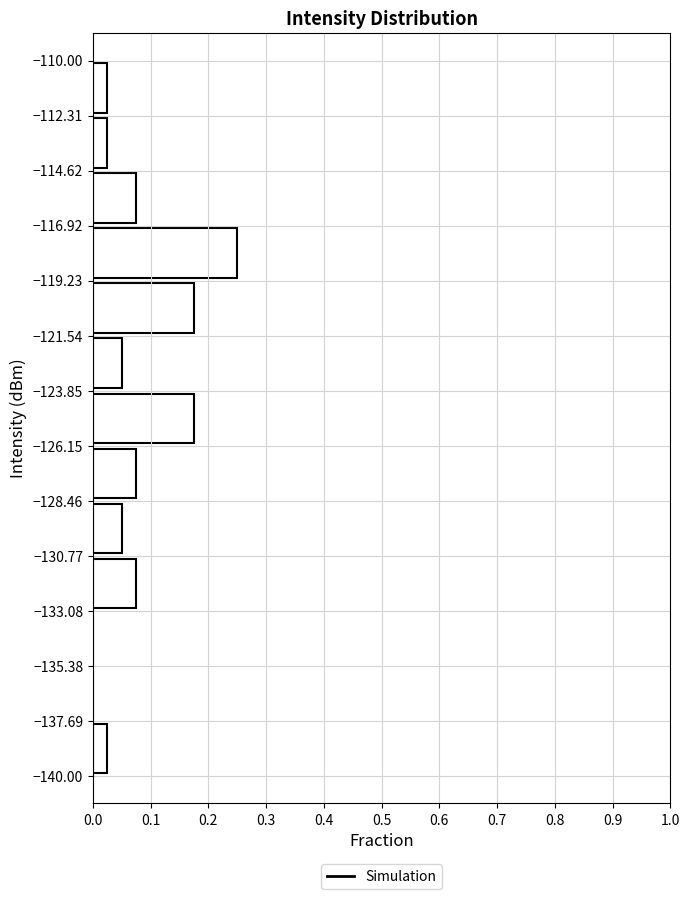

What is the length of the bar covering -128.46 to -126.15 on the y-axis? The values are not printed on the chart, so give them approximately, as read against the axis.

0.08